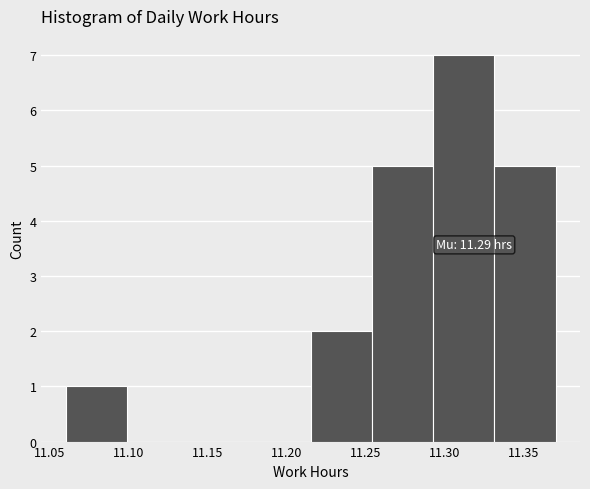

Which range on the x-axis has the tallest bar?

11.295 to 11.330